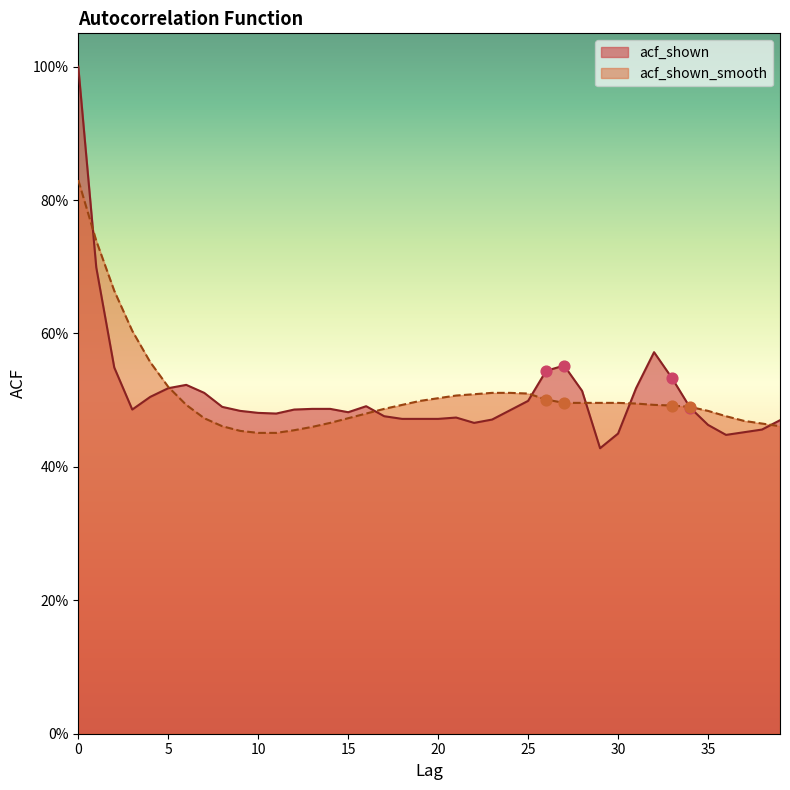

At how many categories does at least one series exceed 0?

40